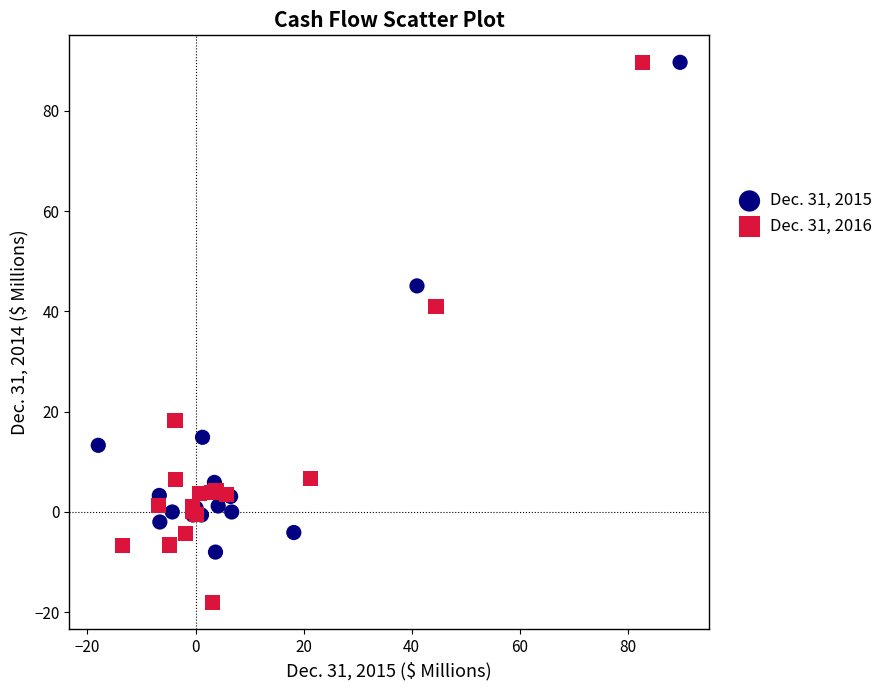

Which series reaches the minimum Y coordinate?

Dec. 31, 2016